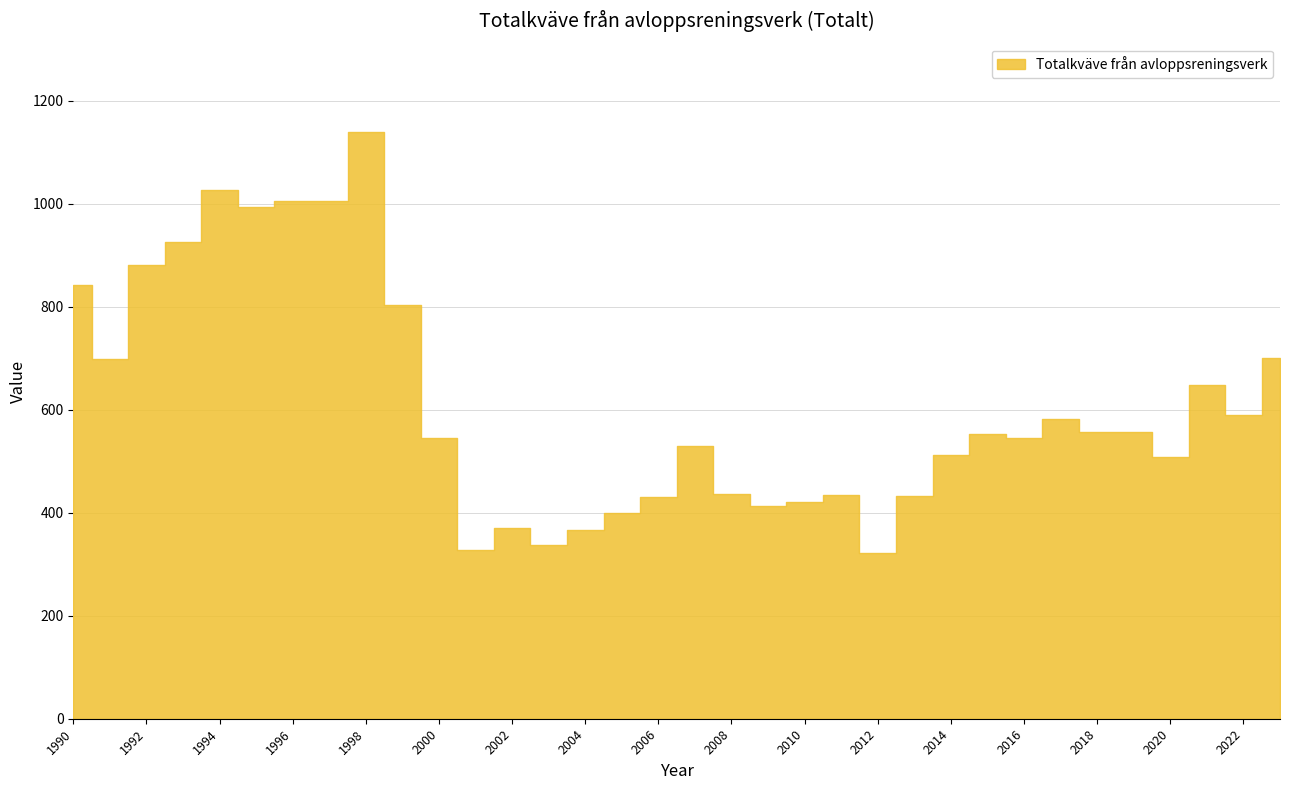

Rank the categories by value from highest to lowest.

1998, 1994, 1997, 1996, 1995, 1993, 1992, 1990, 1999, 2023, 1991, 2021, 2022, 2017, 2019, 2018, 2015, 2000, 2016, 2007, 2014, 2020, 2008, 2011, 2013, 2006, 2010, 2009, 2005, 2002, 2004, 2003, 2001, 2012